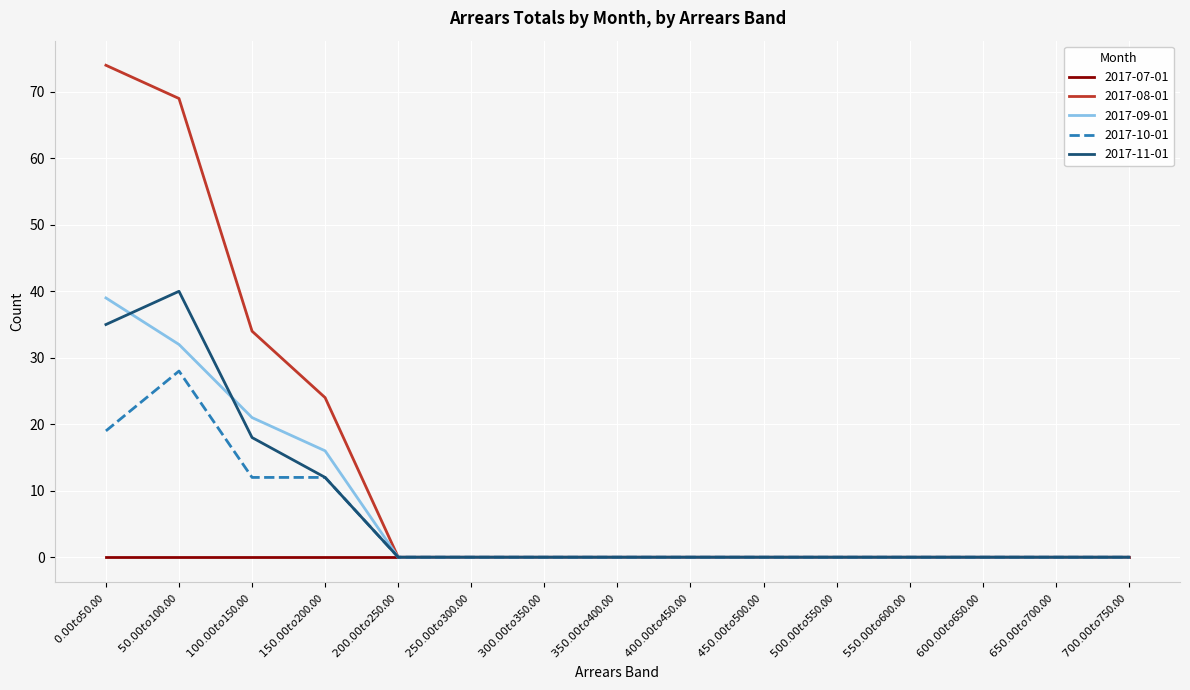

What is the greatest value displayed?

74